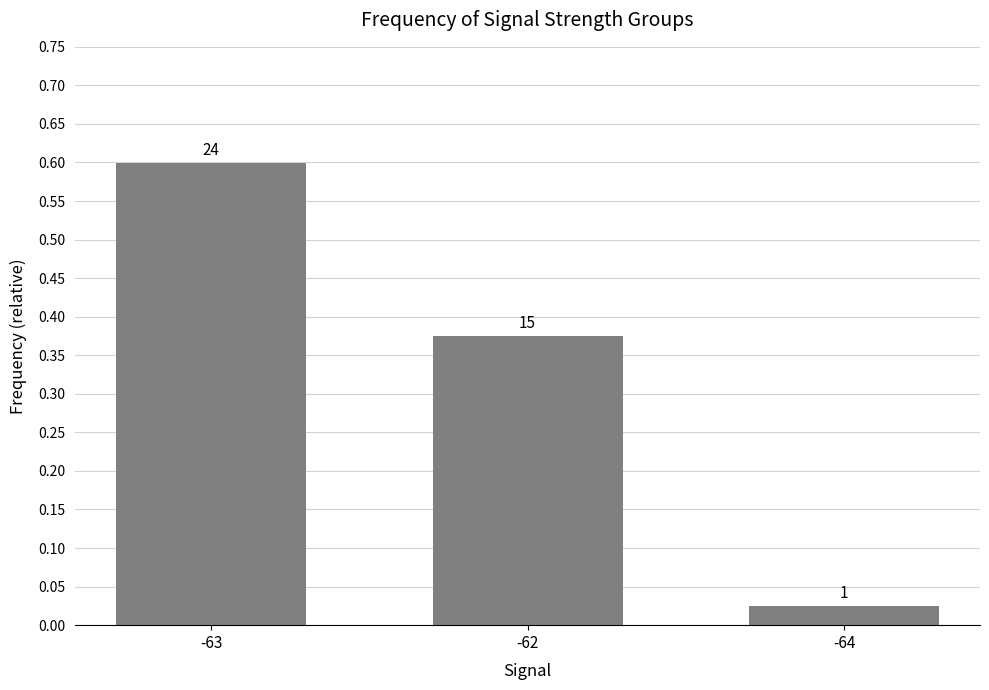

Reading left to right, what are all the values shown in this chart?

0.6	0.4	0.0